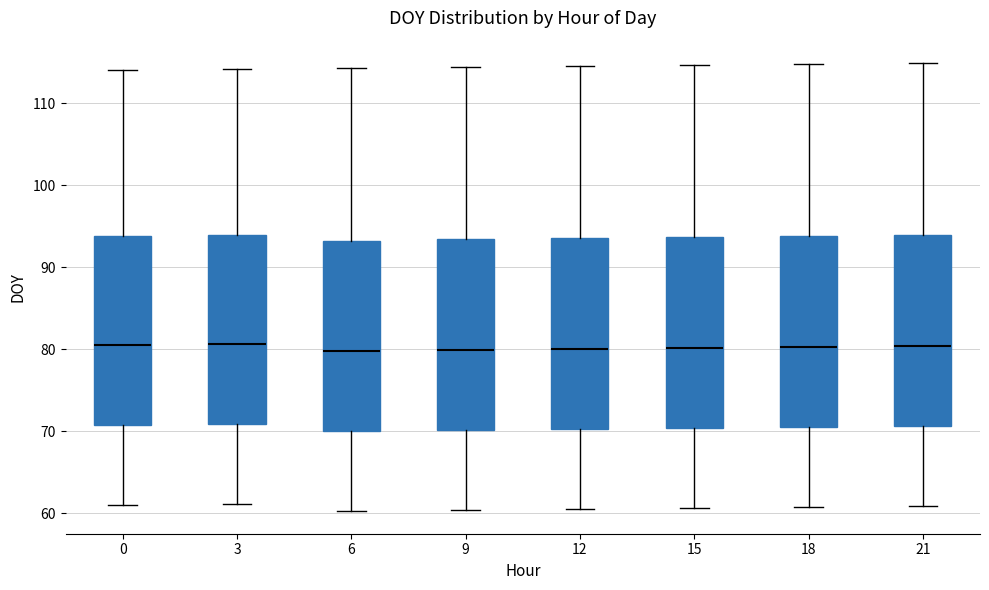

Reading left to right, read every box against the y-axis: the position of its median line, the range the box covers, and the ends of its whiskers. The values are not printed on the chart, so give them approximately, as read against the axis.

0: median 81, box 71 to 94, whiskers 61 to 114
3: median 81, box 71 to 94, whiskers 61 to 114
6: median 80, box 70 to 93, whiskers 60 to 114
9: median 80, box 70 to 93, whiskers 60 to 114
12: median 80, box 70 to 94, whiskers 61 to 115
15: median 80, box 70 to 94, whiskers 61 to 115
18: median 80, box 71 to 94, whiskers 61 to 115
21: median 80, box 71 to 94, whiskers 61 to 115